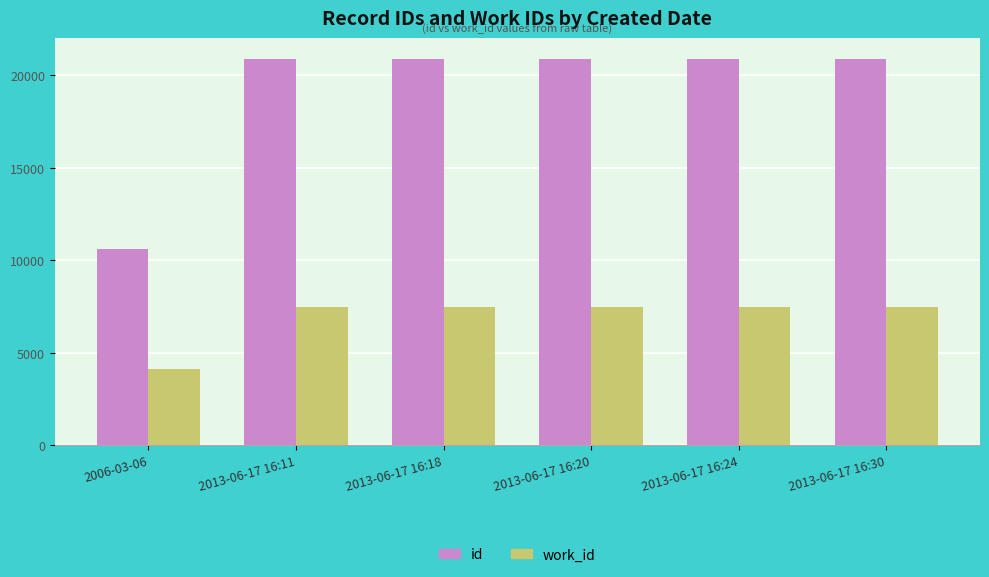

What is the approximate value of work_id at 2013-06-17 16:11?

7447